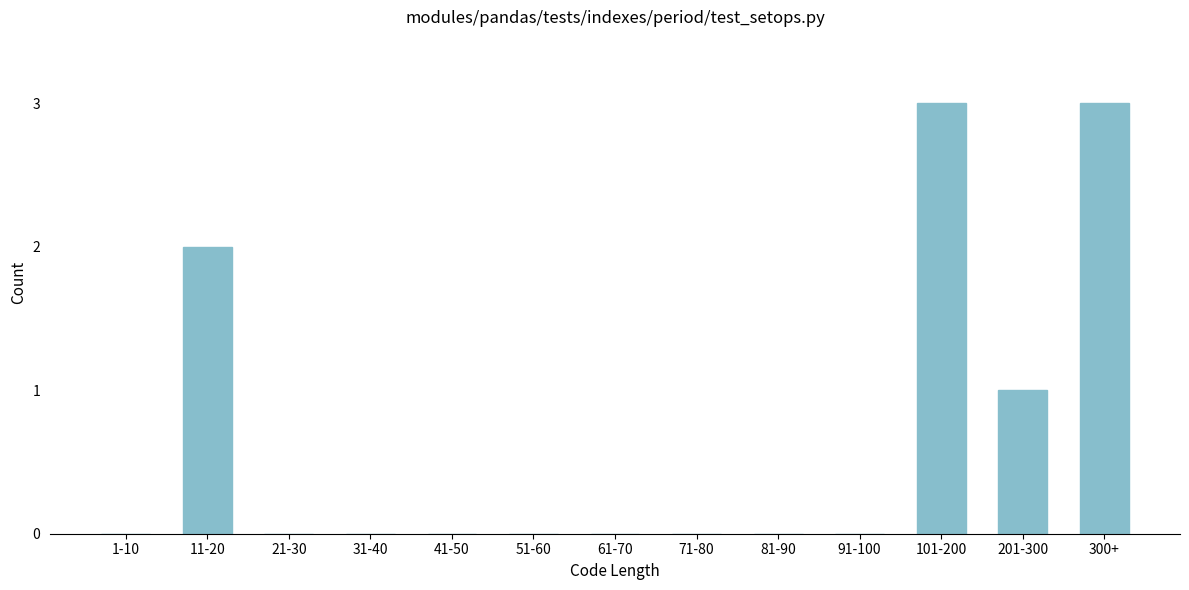

Reading left to right, list all the values displayed in this chart.

1-10=0	11-20=2	21-30=0	31-40=0	41-50=0	51-60=0	61-70=0	71-80=0	81-90=0	91-100=0	101-200=3	201-300=1	300+=3